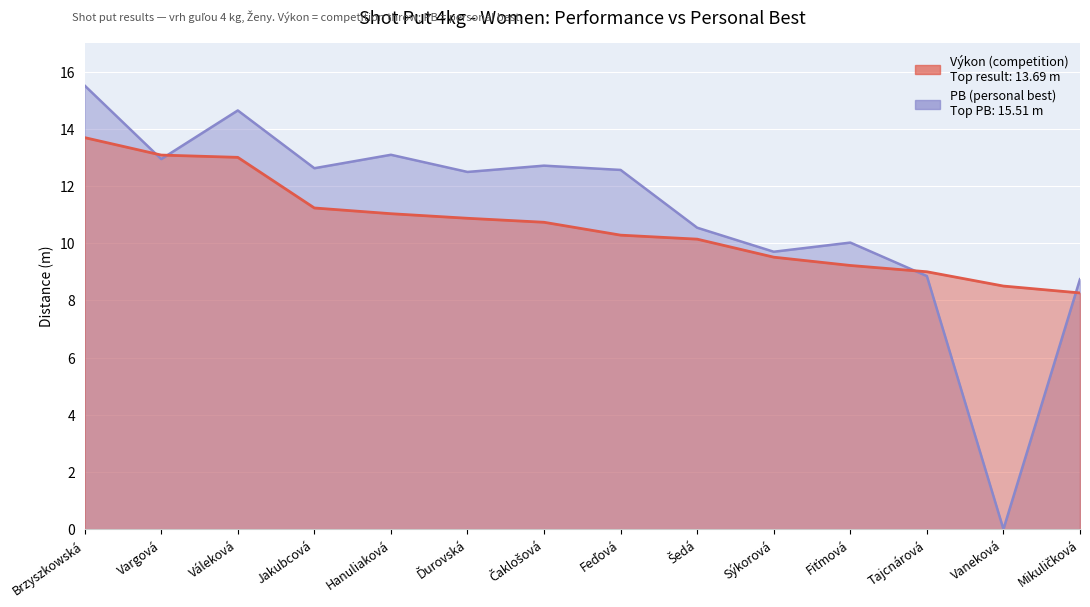

Reading left to right, list all the values displayed in this chart.

Výkon: 13.7	13.1	13.0	11.2	11.0	10.9	10.7	10.3	10.1	9.5	9.2	9.0	8.5	8.3
PB: 15.5	12.9	14.6	12.6	13.1	12.5	12.7	12.6	10.5	9.7	10.0	8.8	0.0	8.7